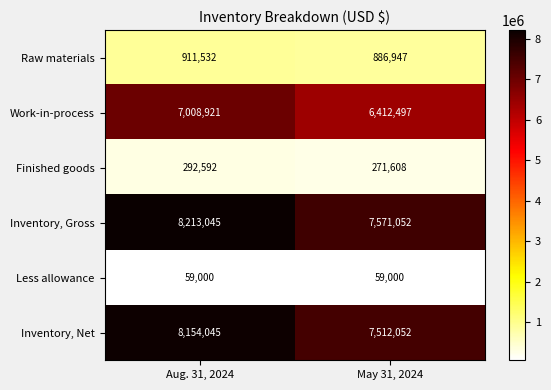

Reading right to left, list all the values displayed in this chart.

Raw materials: May 31, 2024=886947	Aug. 31, 2024=911532
Work-in-process: May 31, 2024=6412497	Aug. 31, 2024=7008921
Finished goods: May 31, 2024=271608	Aug. 31, 2024=292592
Inventory, Gross: May 31, 2024=7571052	Aug. 31, 2024=8213045
Less allowance: May 31, 2024=59000	Aug. 31, 2024=59000
Inventory, Net: May 31, 2024=7512052	Aug. 31, 2024=8154045